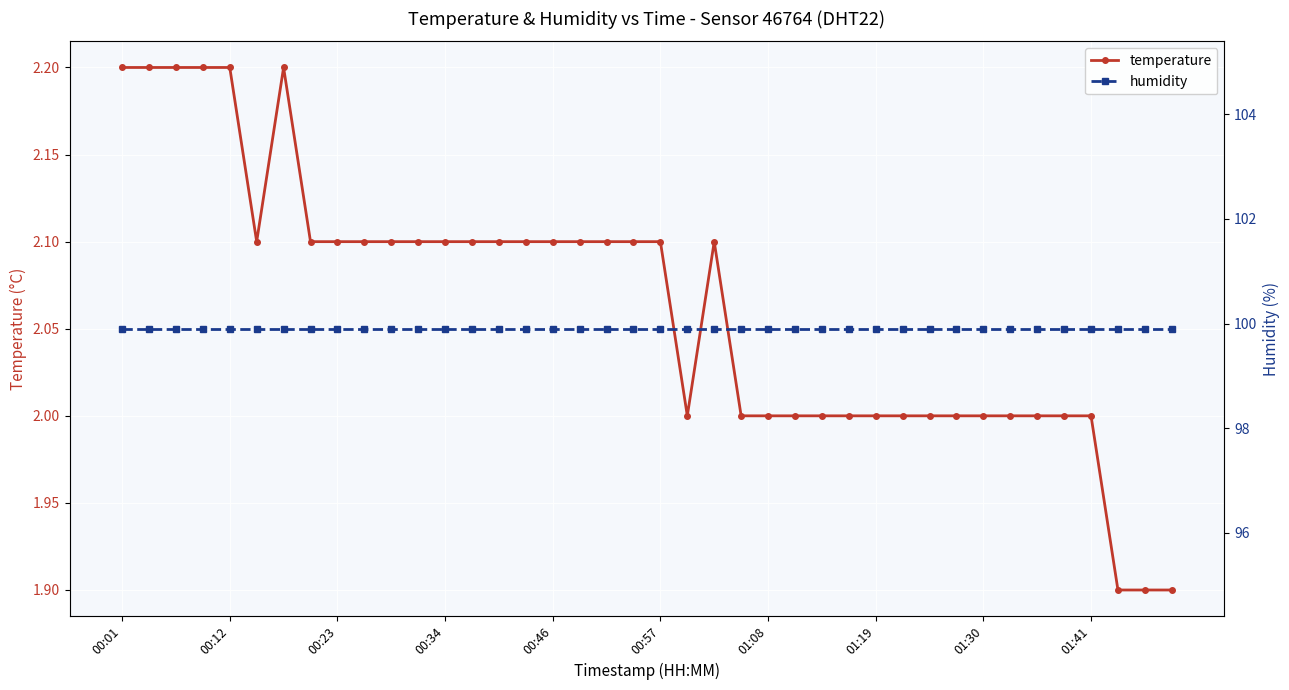

Which series has the largest total across all categories?

humidity